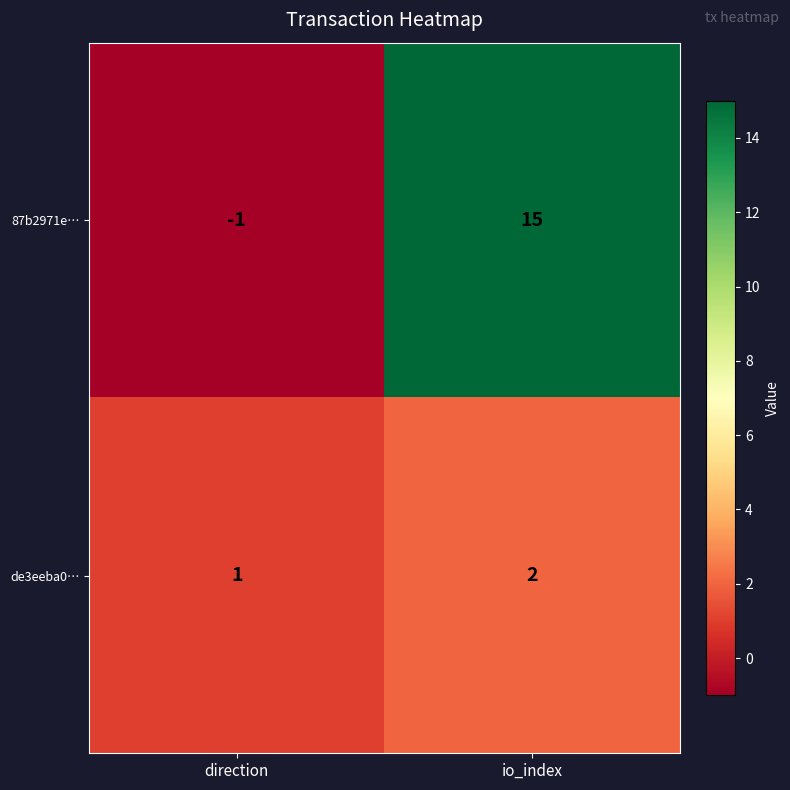

Between direction and io_index, which series saw the biggest shift?

87b2971e…